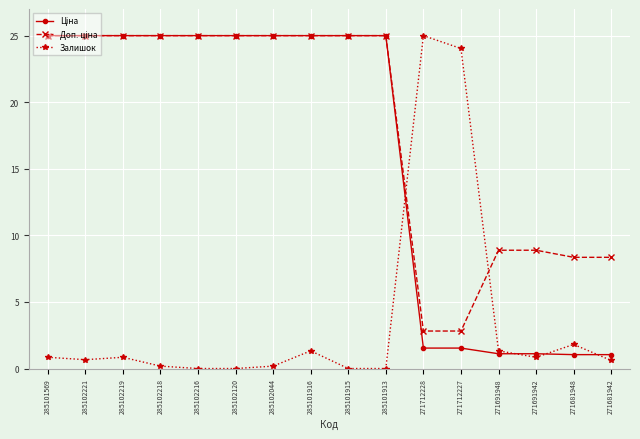

The value of Залишок at 285101913 is 0.0. True or false?

True